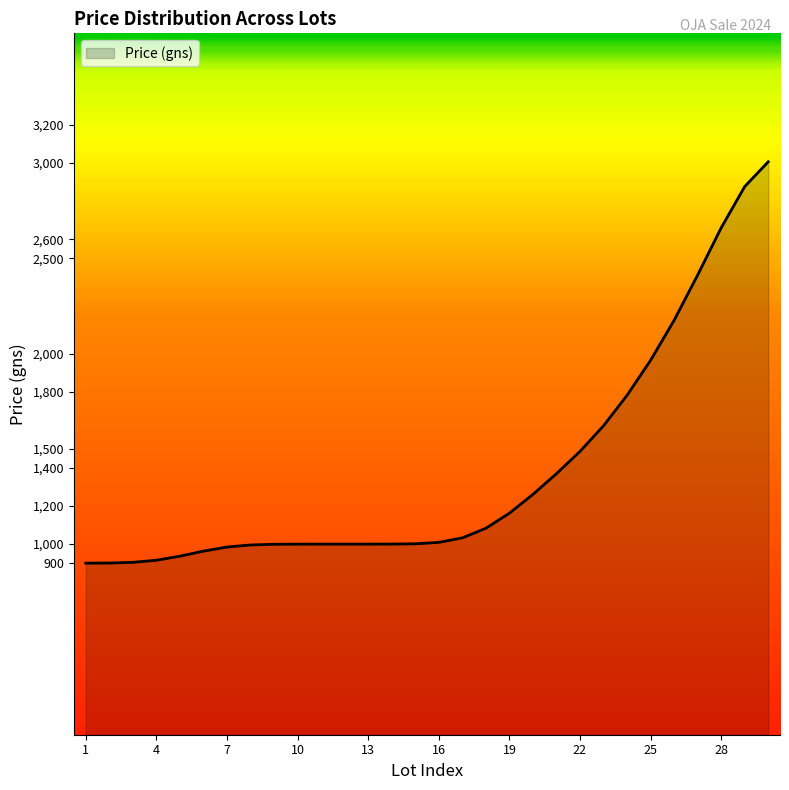

What is the smallest value displayed?

900.1